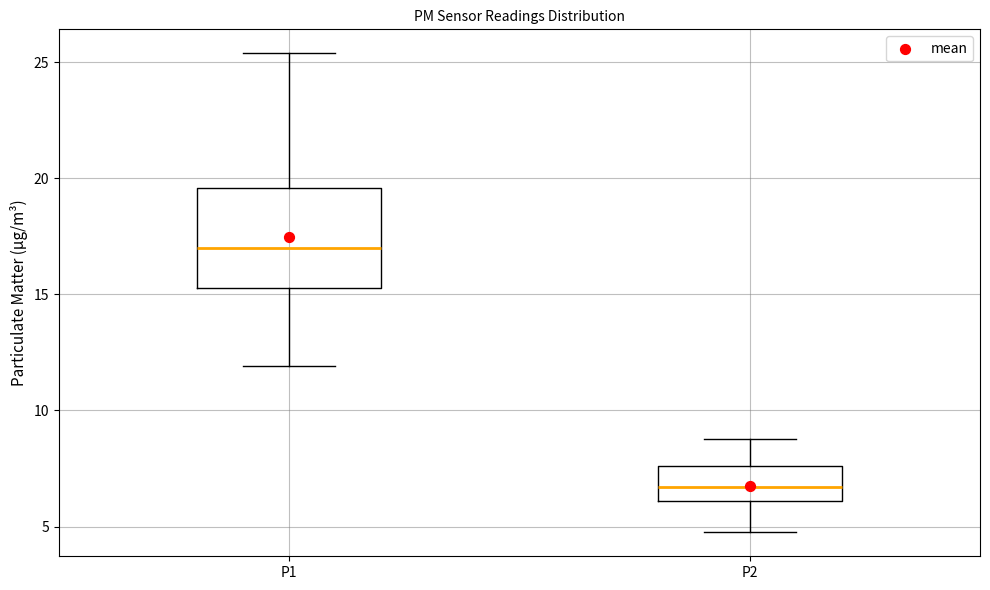

Which box's median line is the highest?

P1